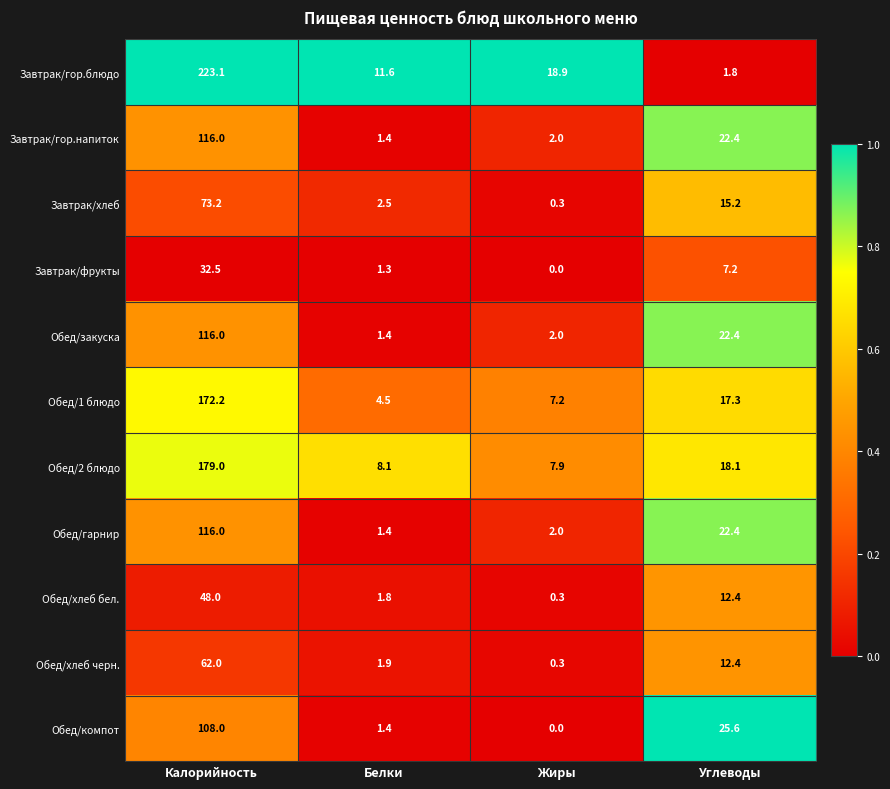

Count the number of data series in this chart.

11